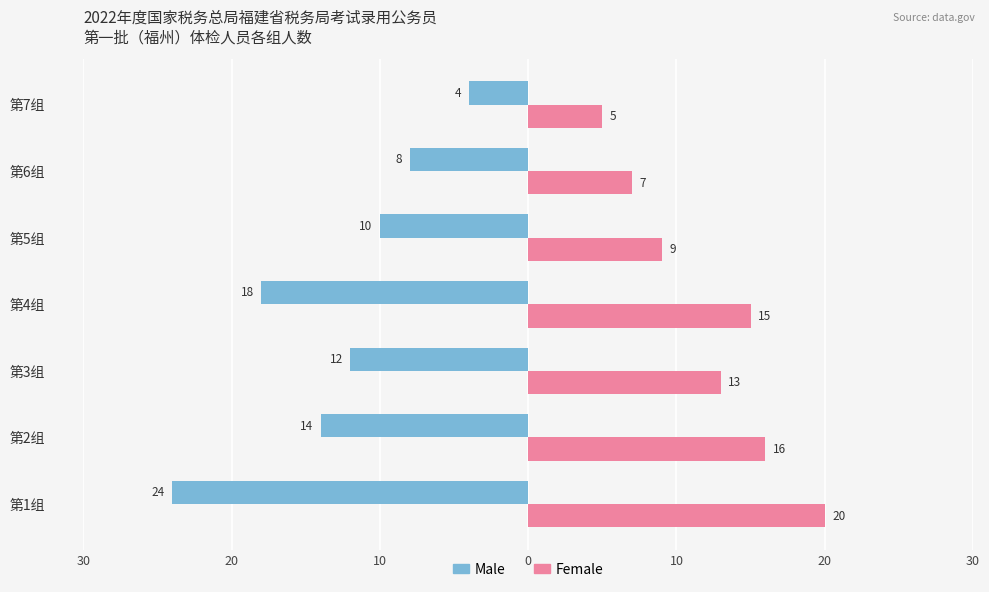

What are all the series names shown in the legend?

Male, Female